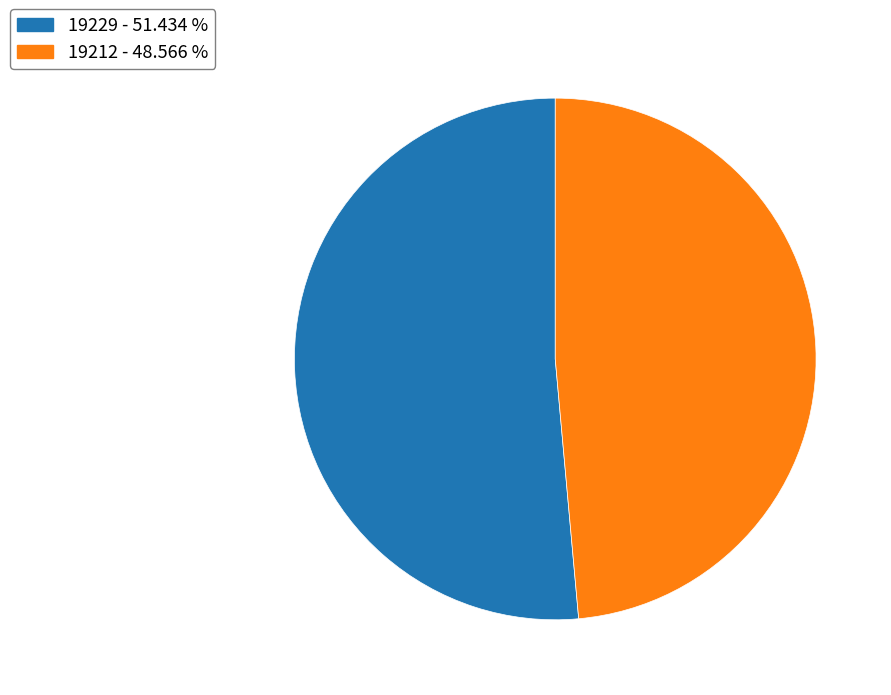

Combined, do 19212 and 19229 account for over 50%?

Yes